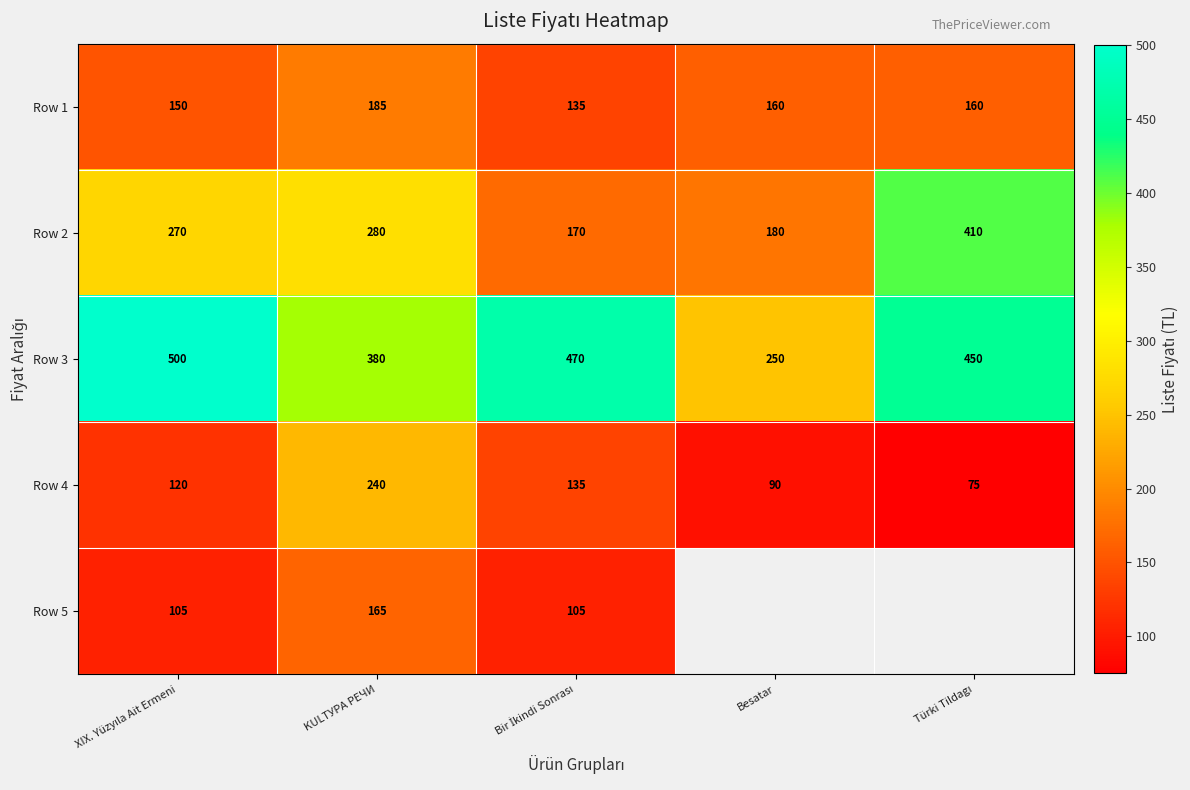

The value of Row 2 at KULTУРА РЕЧИ is 280. True or false?

True